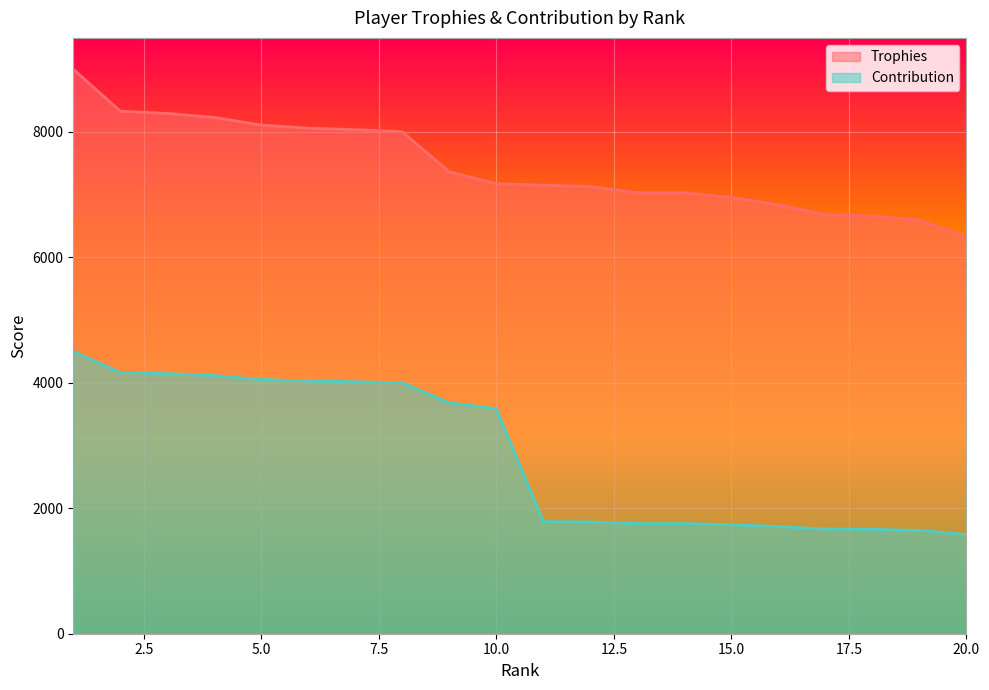

The value of Trophies at 16 is 2316. True or false?

False